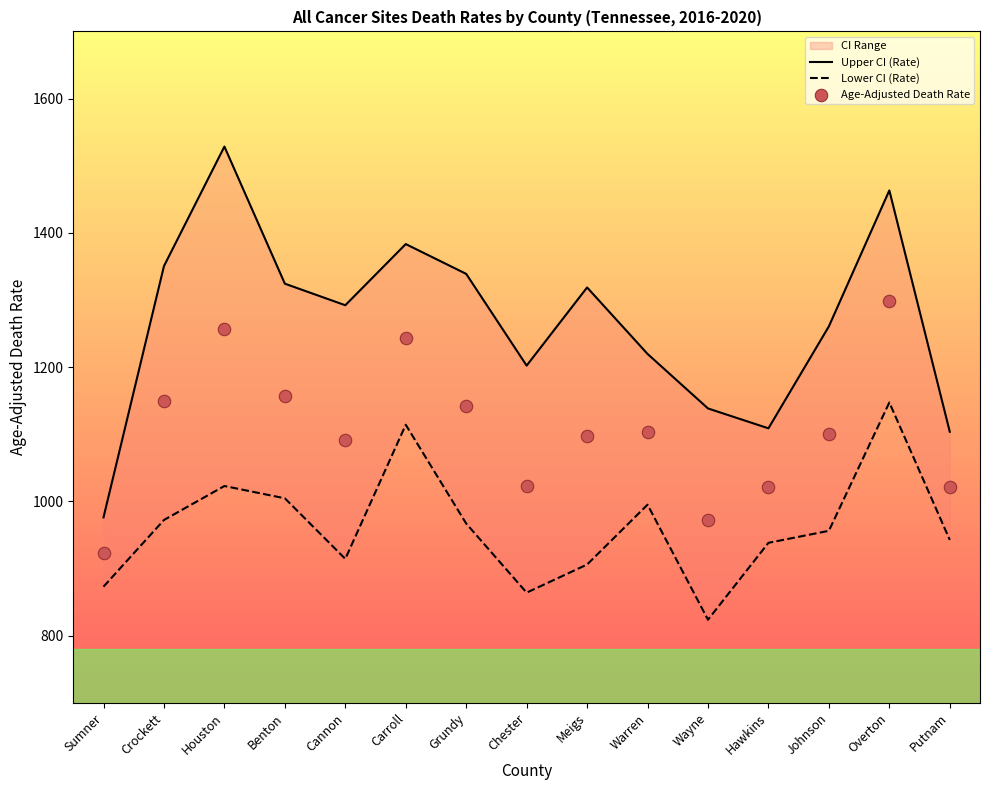

Which series contains the highest Y value?

Upper CI (Rate)